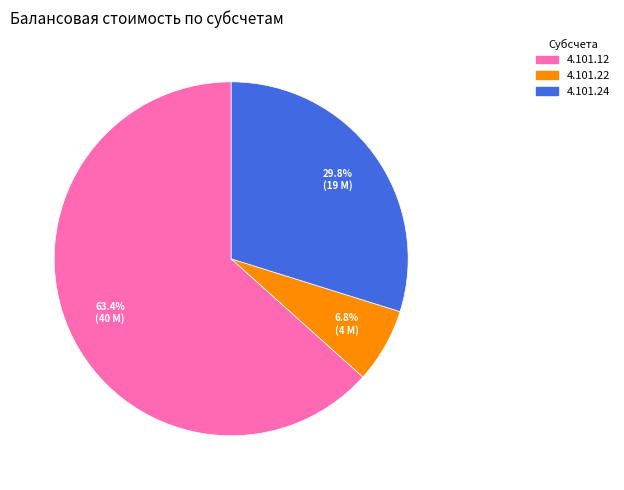

Is there a majority slice in this chart?

Yes